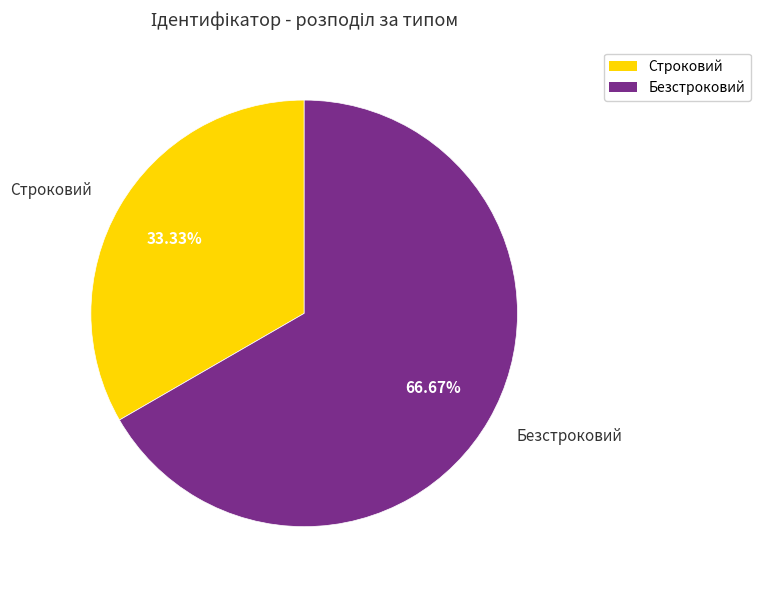

Do Строковий and Безстроковий together represent more than half of the pie?

Yes